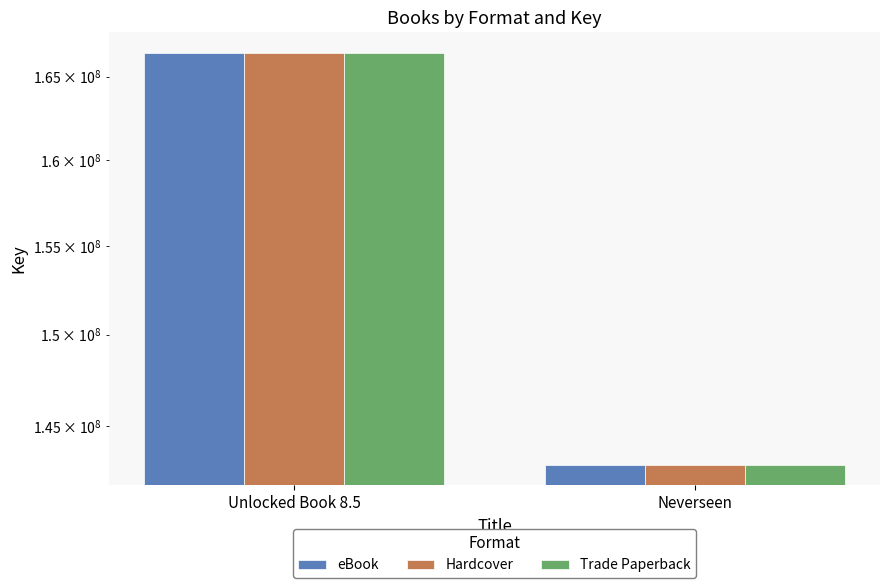

Reading right to left, what are all the values shown in this chart?

eBook: Neverseen=142966297	Unlocked Book 8.5=166457044
Hardcover: Neverseen=142966297	Unlocked Book 8.5=166457044
Trade Paperback: Neverseen=142966297	Unlocked Book 8.5=166457044